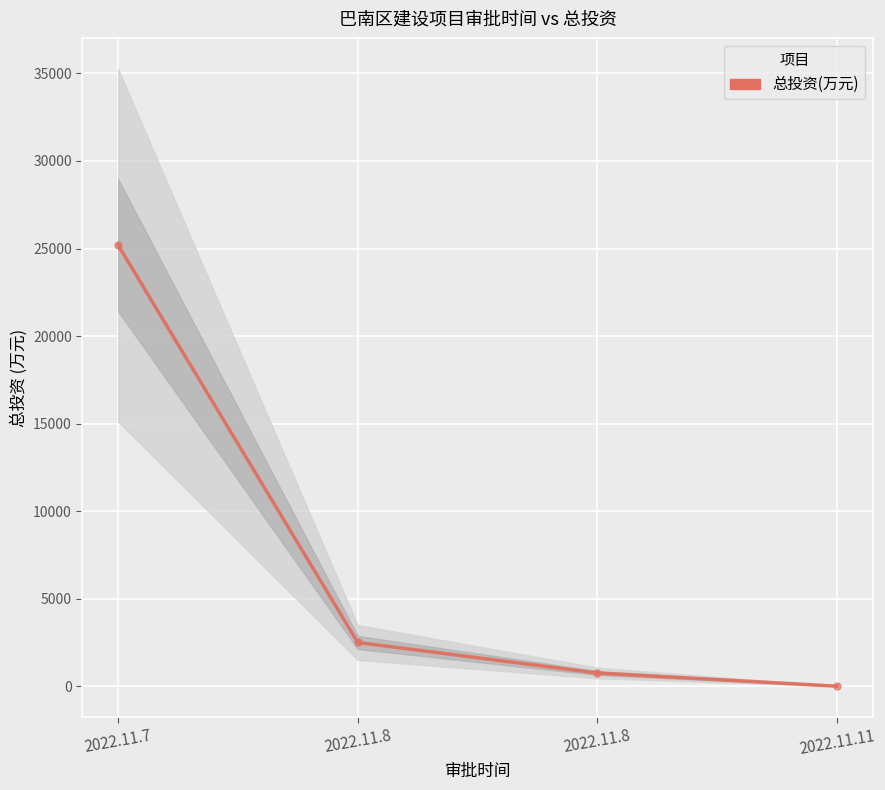

What is the sum of all values?

28449.7